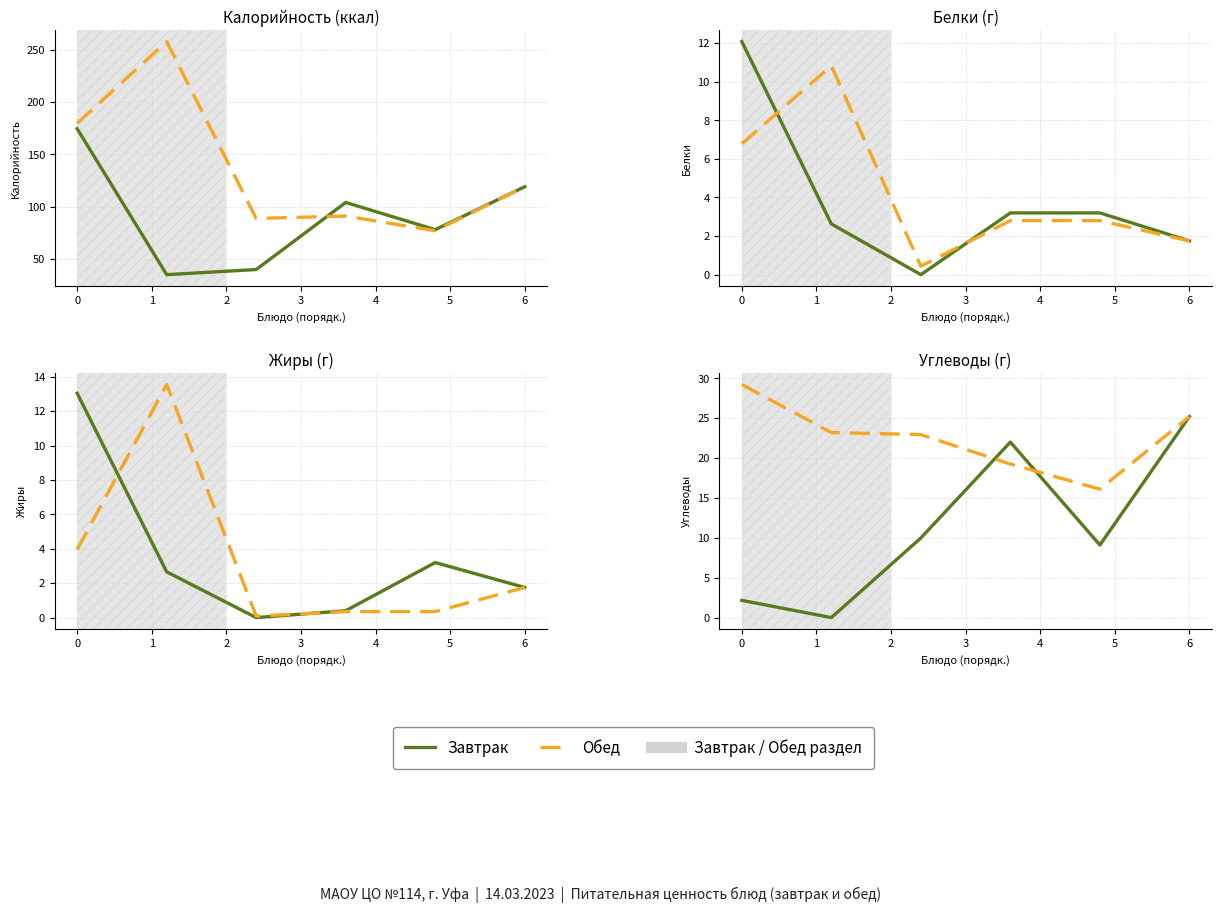

At how many categories does at least one series exceed 9?

6